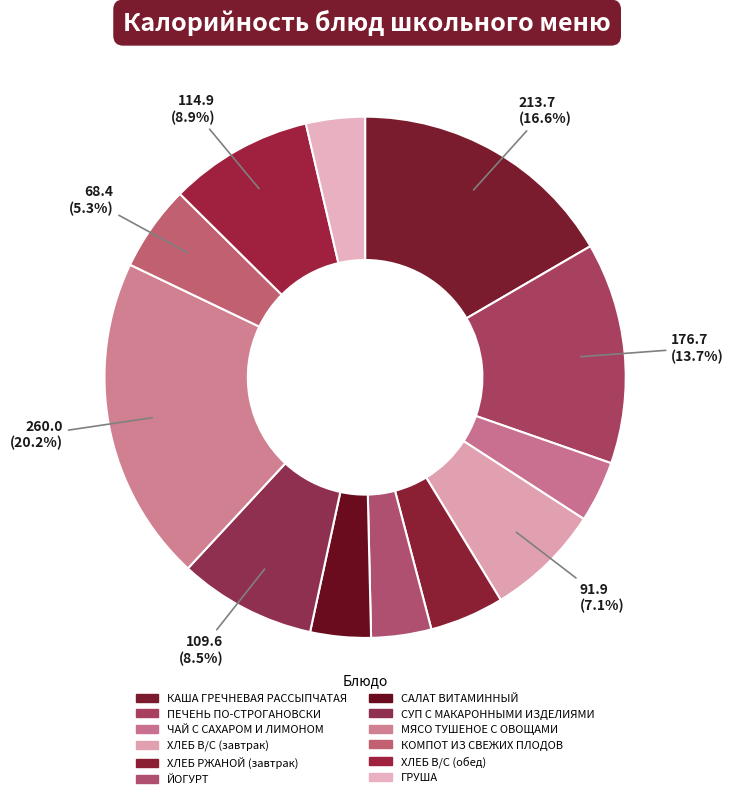

What portion of the pie excludes МЯСО ТУШЕНОЕ С ОВОЩАМИ?

79.8%